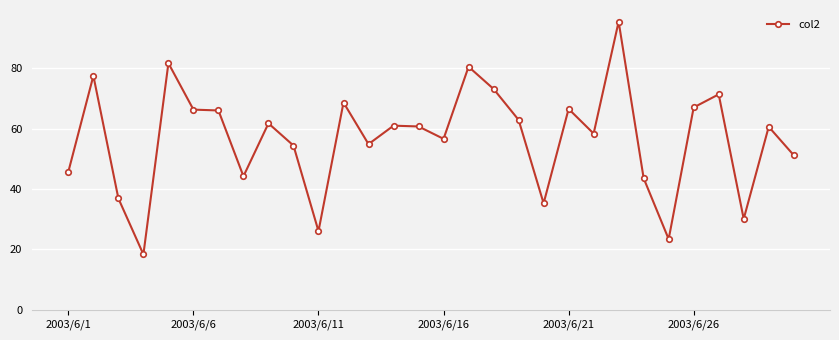

True or false: there are more than 1 points higher than both neighbors.

True